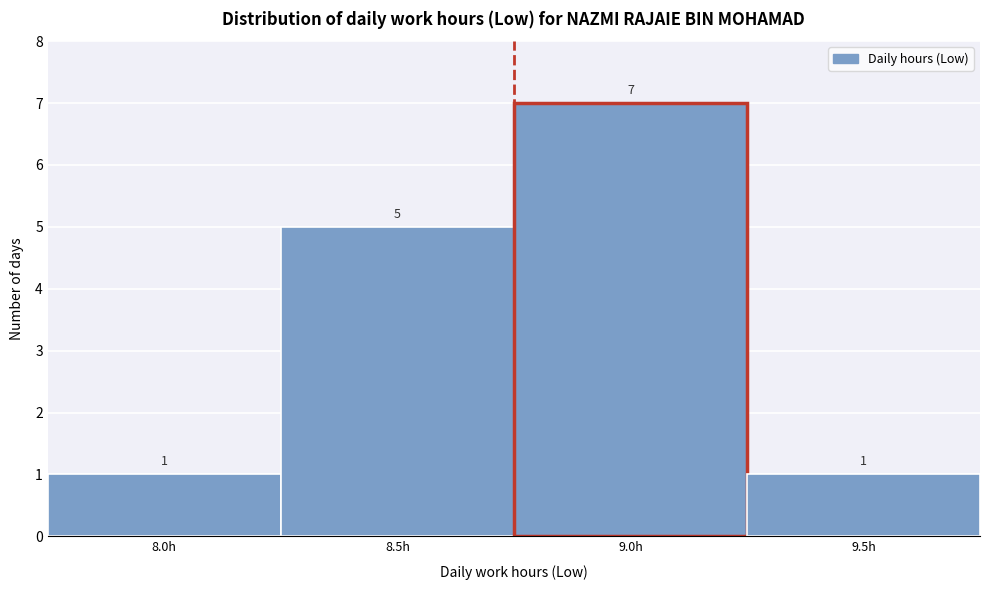

Reading left to right, transcribe all the data shown in this chart.

8.0h=1	8.5h=5	9.0h=7	9.5h=1